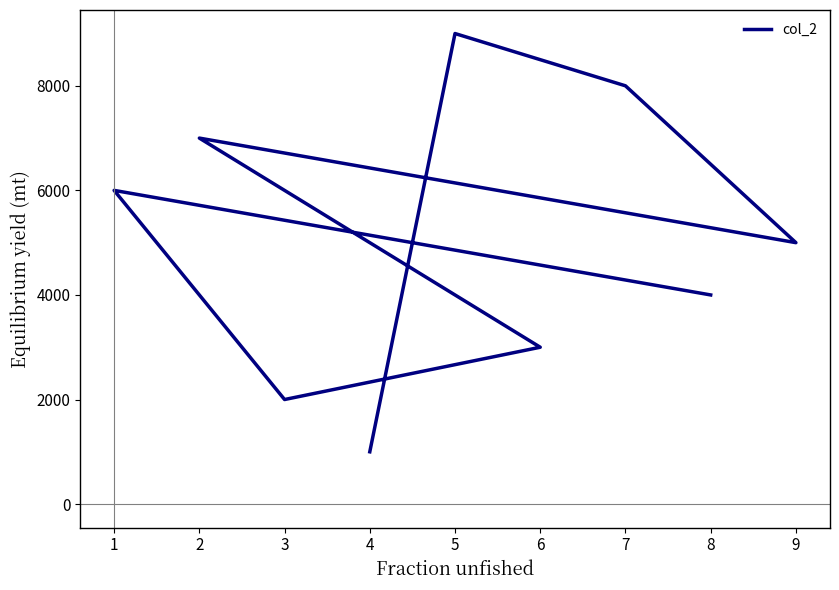

List the labels in order of value, largest first.

5, 7, 2, 1, 9, 8, 6, 3, 4